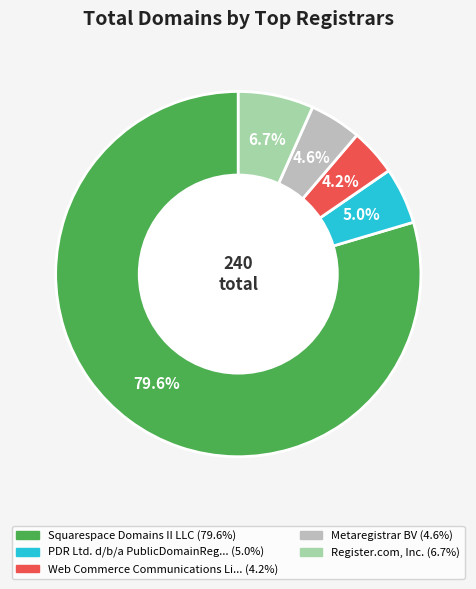

How many slices are in this pie chart?

5